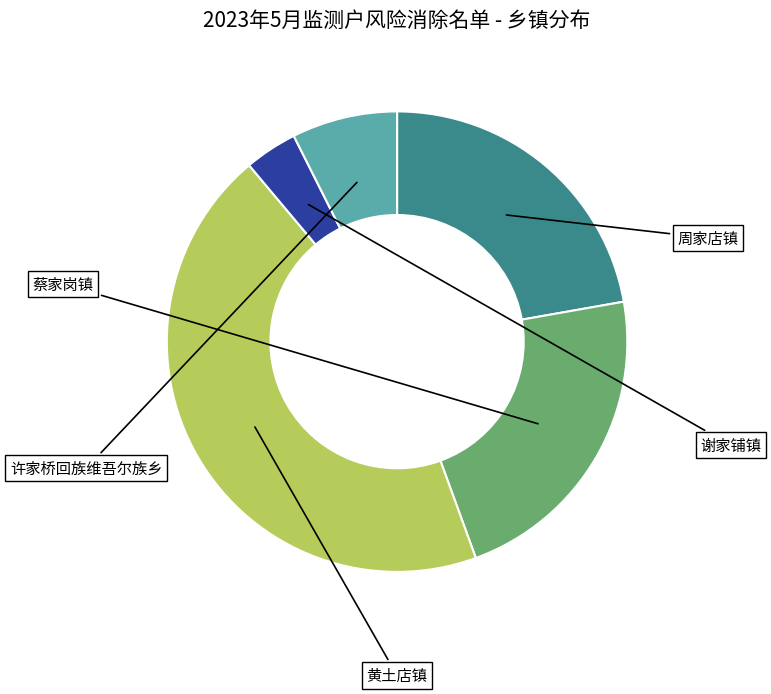

Does any single category account for the majority?

No